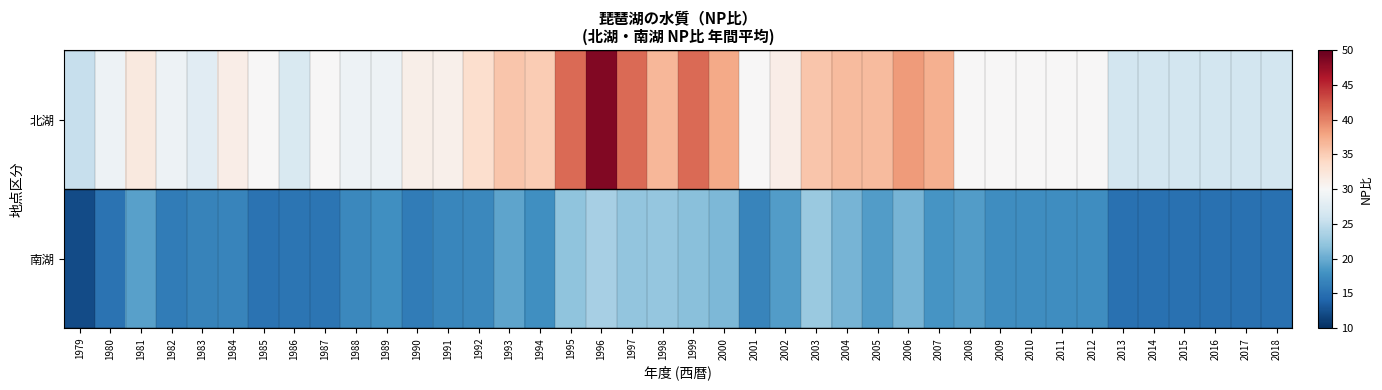

Reading left to right, transcribe all the data shown in this chart.

北湖: 1979=25.5	1980=29.0	1981=32.0	1982=29.0	1983=27.8	1984=31.2	1985=30.0	1986=27.0	1987=30.0	1988=29.0	1989=29.0	1990=31.1	1991=31.0	1992=33.3	1993=35.6	1994=35.0	1995=41.2	1996=48.6	1997=41.2	1998=36.7	1999=41.2	2000=37.5	2001=30.0	2002=31.2	2003=35.6	2004=36.2	2005=36.2	2006=38.6	2007=37.1	2008=30.0	2009=30.0	2010=30.0	2011=30.0	2012=30.0	2013=26.2	2014=26.2	2015=26.2	2016=26.2	2017=26.2	2018=26.2
南湖: 1979=12.1	1980=15.2	1981=19.1	1982=16.0	1983=16.7	1984=16.8	1985=15.2	1986=15.4	1987=15.5	1988=17.1	1989=17.7	1990=16.0	1991=17.0	1992=17.1	1993=19.5	1994=17.7	1995=22.0	1996=23.3	1997=22.1	1998=22.2	1999=21.7	2000=21.1	2001=16.8	2002=18.9	2003=22.5	2004=20.6	2005=18.8	2006=20.7	2007=18.1	2008=18.8	2009=17.5	2010=17.5	2011=17.5	2012=17.5	2013=15.0	2014=15.0	2015=15.0	2016=15.0	2017=15.0	2018=15.0